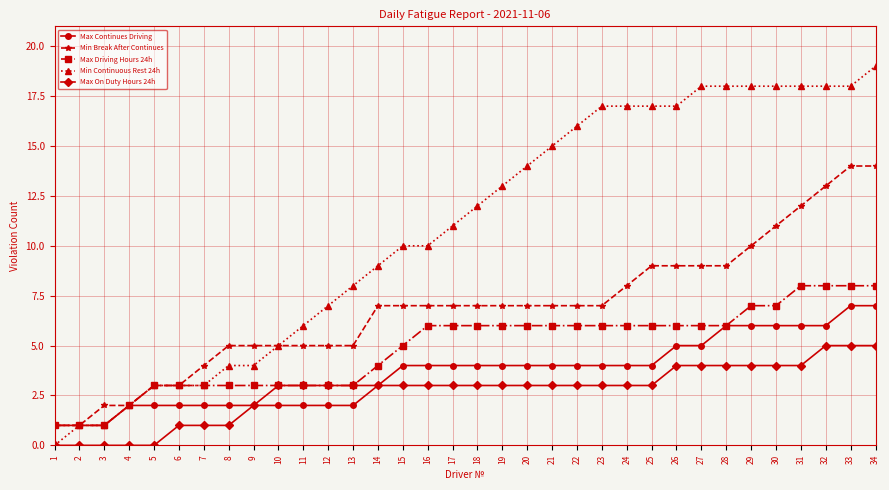

The Max Continues Driving series shows 8 at 28. True or false?

False